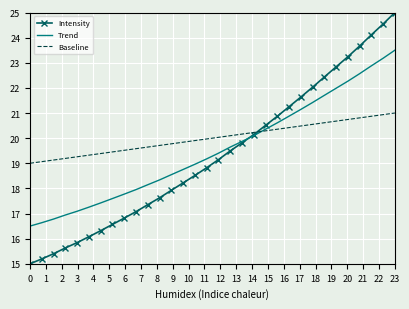

Reading right to left, transcribe all the data shown in this chart.

Intensity: 25.0	24.5	24.1	23.7	23.2	22.8	22.4	22.0	21.6	21.2	20.9	20.5	20.1	19.8	19.5	19.1	18.8	18.5	18.2	17.9	17.6	17.4	17.1	16.8	16.6	16.3	16.1	15.8	15.6	15.4	15.2	15.0
Trend: 23.5	23.2	22.9	22.6	22.3	22.0	21.7	21.4	21.1	20.9	20.6	20.4	20.1	19.9	19.6	19.4	19.2	19.0	18.8	18.5	18.3	18.1	18.0	17.8	17.6	17.4	17.3	17.1	16.9	16.8	16.6	16.5
Baseline: 21.0	20.9	20.9	20.8	20.7	20.7	20.6	20.5	20.5	20.4	20.4	20.3	20.2	20.2	20.1	20.0	20.0	19.9	19.8	19.8	19.7	19.6	19.6	19.5	19.5	19.4	19.3	19.3	19.2	19.1	19.1	19.0